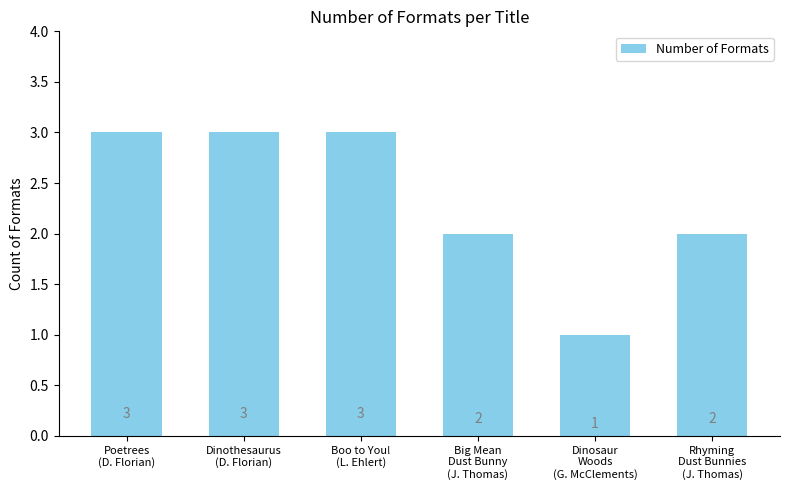

The value at Dinothesaurus
(D. Florian) is 5. True or false?

False